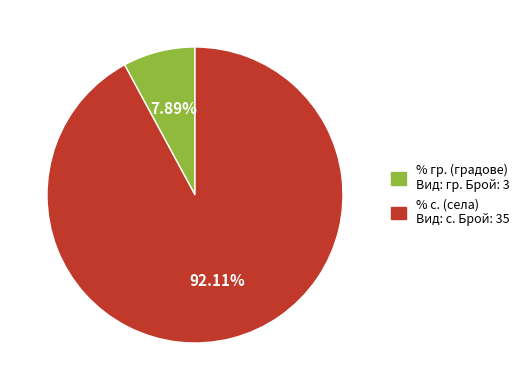

Is there any slice that represents more than half of the pie?

Yes